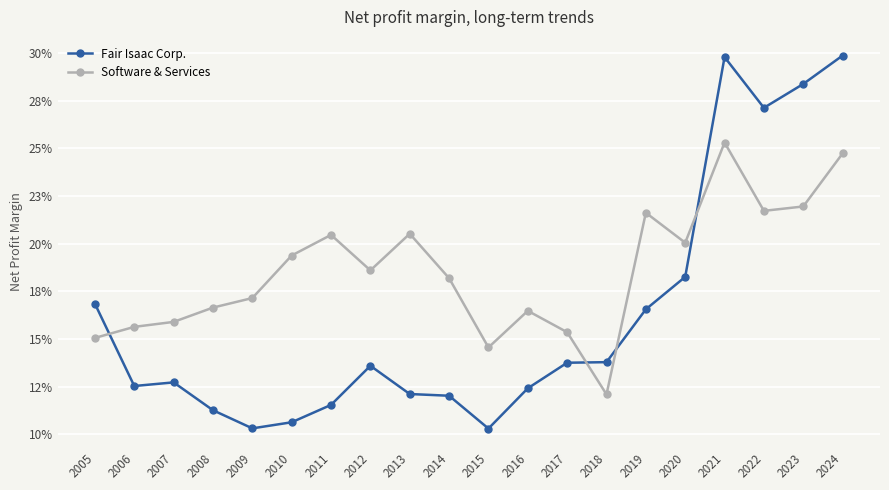

What are all the series names shown in the legend?

Fair Isaac Corp., Software & Services